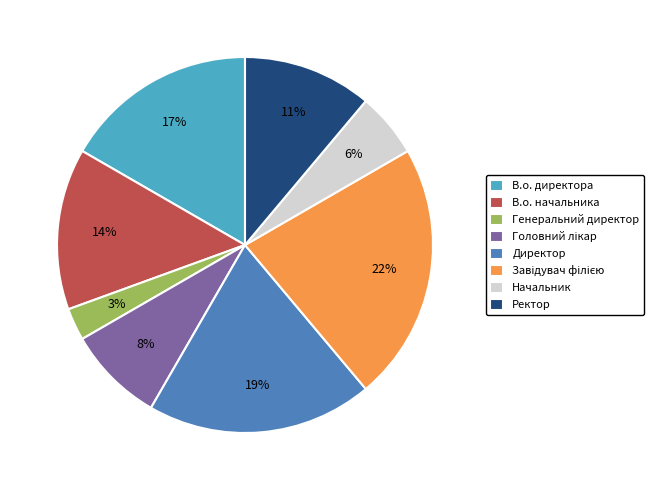

To the nearest percent, what portion does Генеральний директор represent?

3%